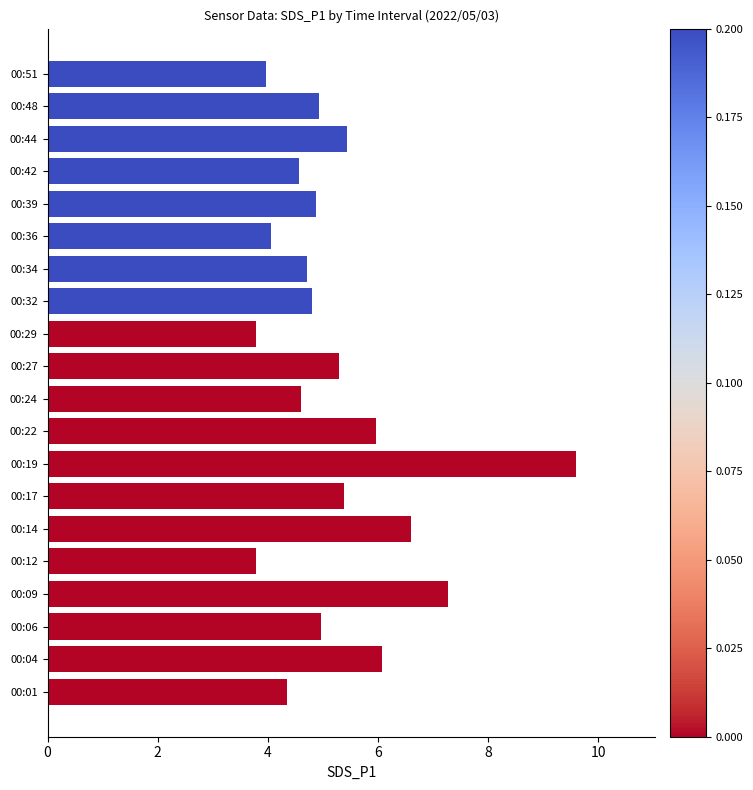

Which has a higher value, 00:09 or 00:17?

00:09